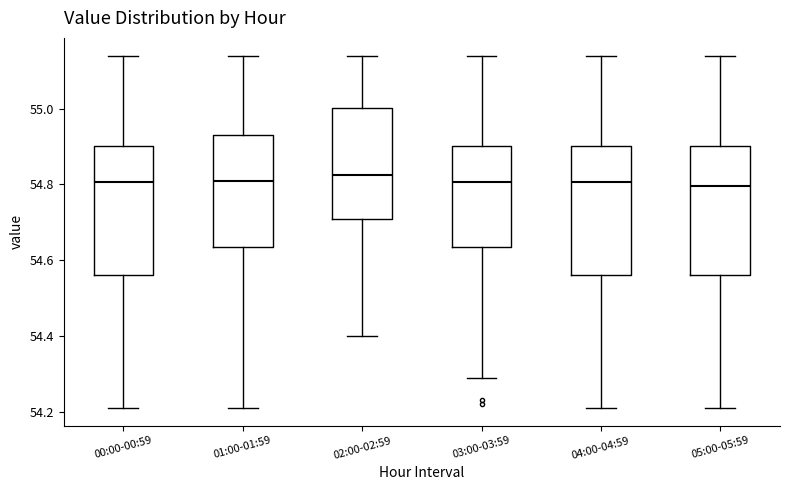

Where is the lower edge of the box for 00:00-00:59 on the y-axis? The values are not printed on the chart, so give them approximately, as read against the axis.

54.56